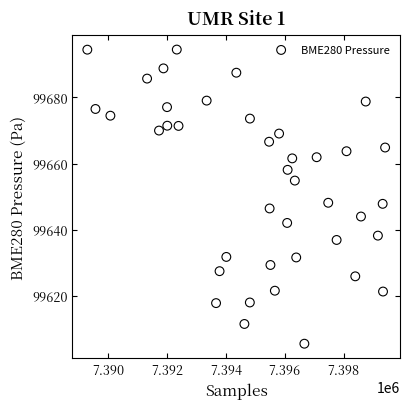

What is the range of X values (max minus min)?

10120.0